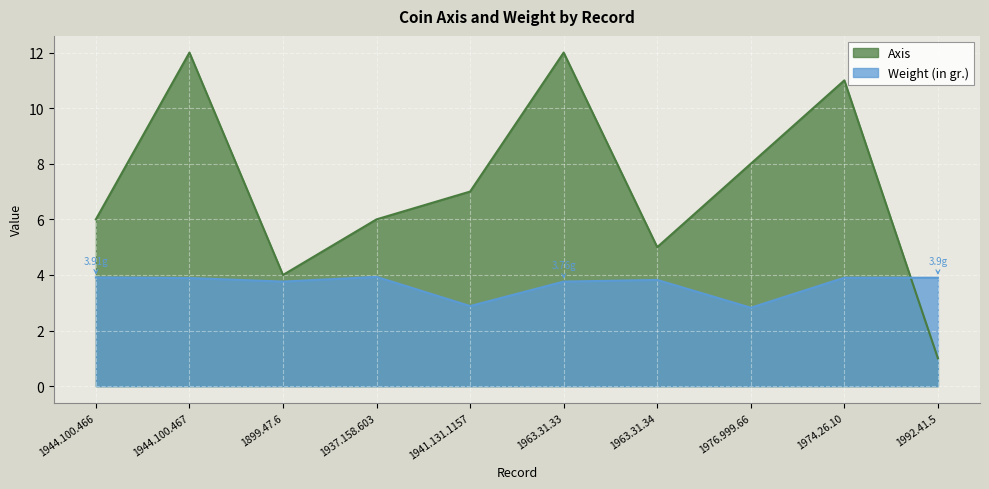

What is the label of the 7th point from the left?

1963.31.34